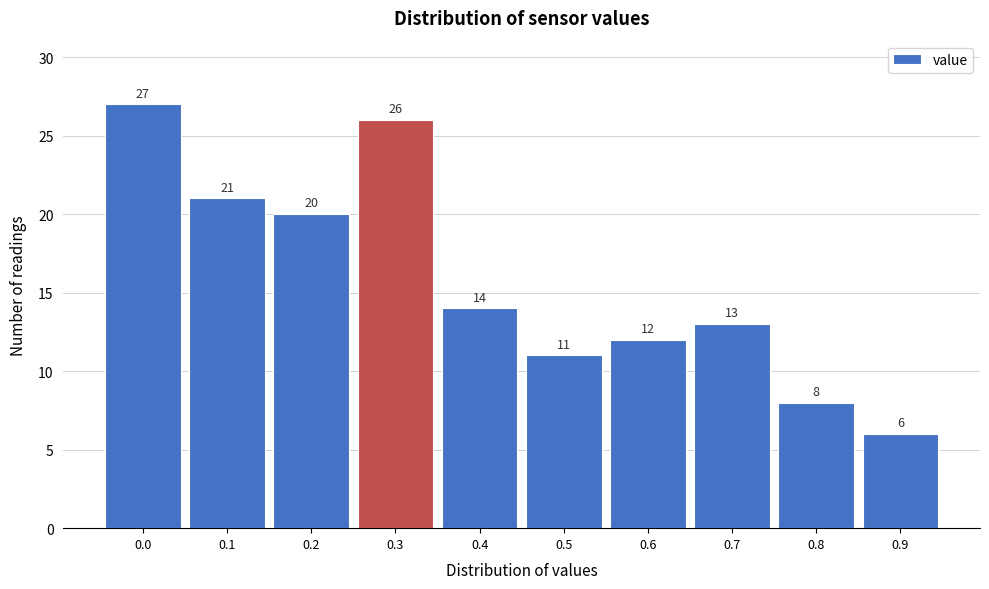

Reading left to right, what are all the values shown in this chart?

27	21	20	26	14	11	12	13	8	6